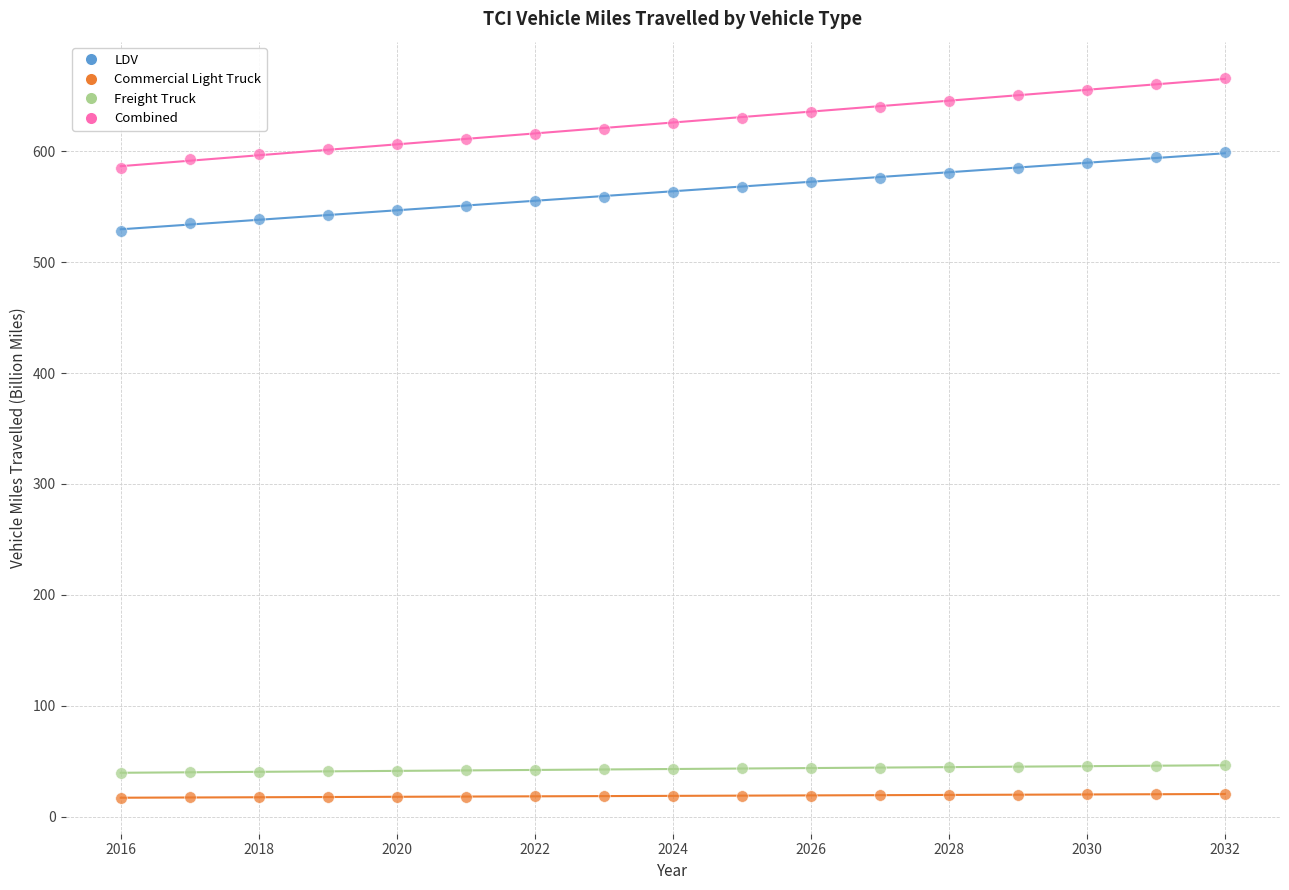

Which series reaches the maximum Y coordinate?

Combined